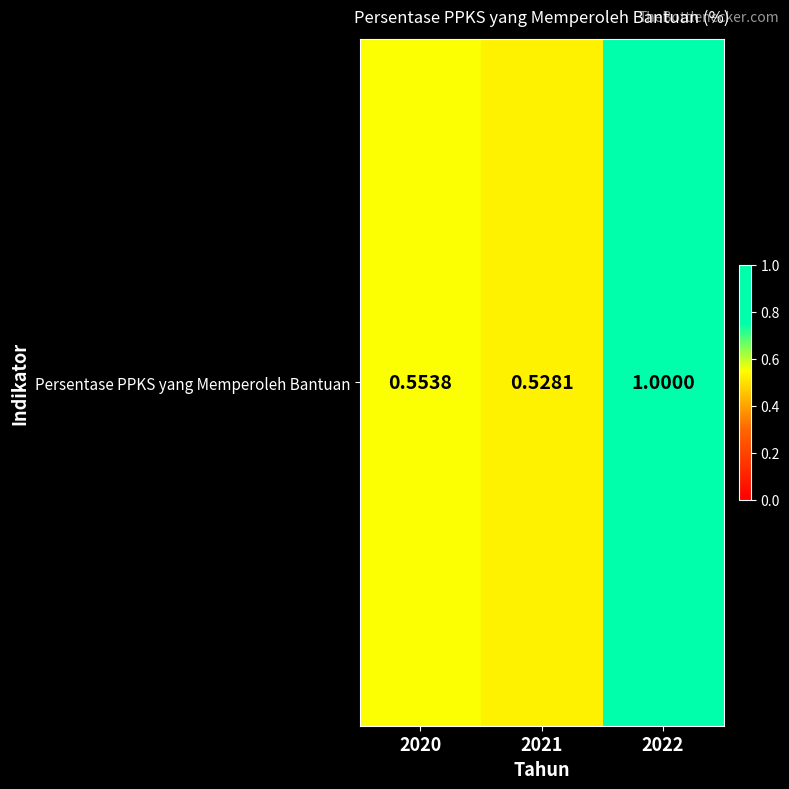

What is the change in value from 2020 to 2022?

+0.4